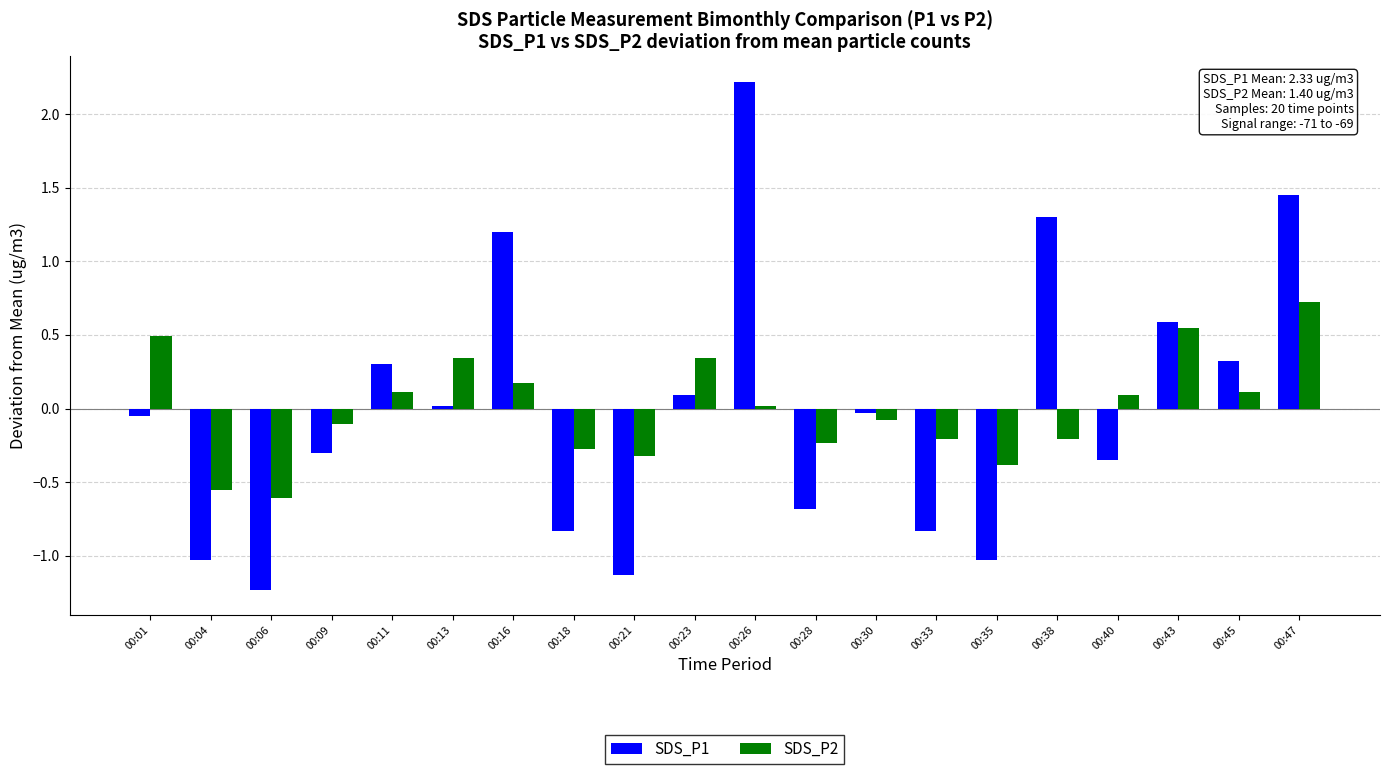

Count the number of categories in the chart.

20